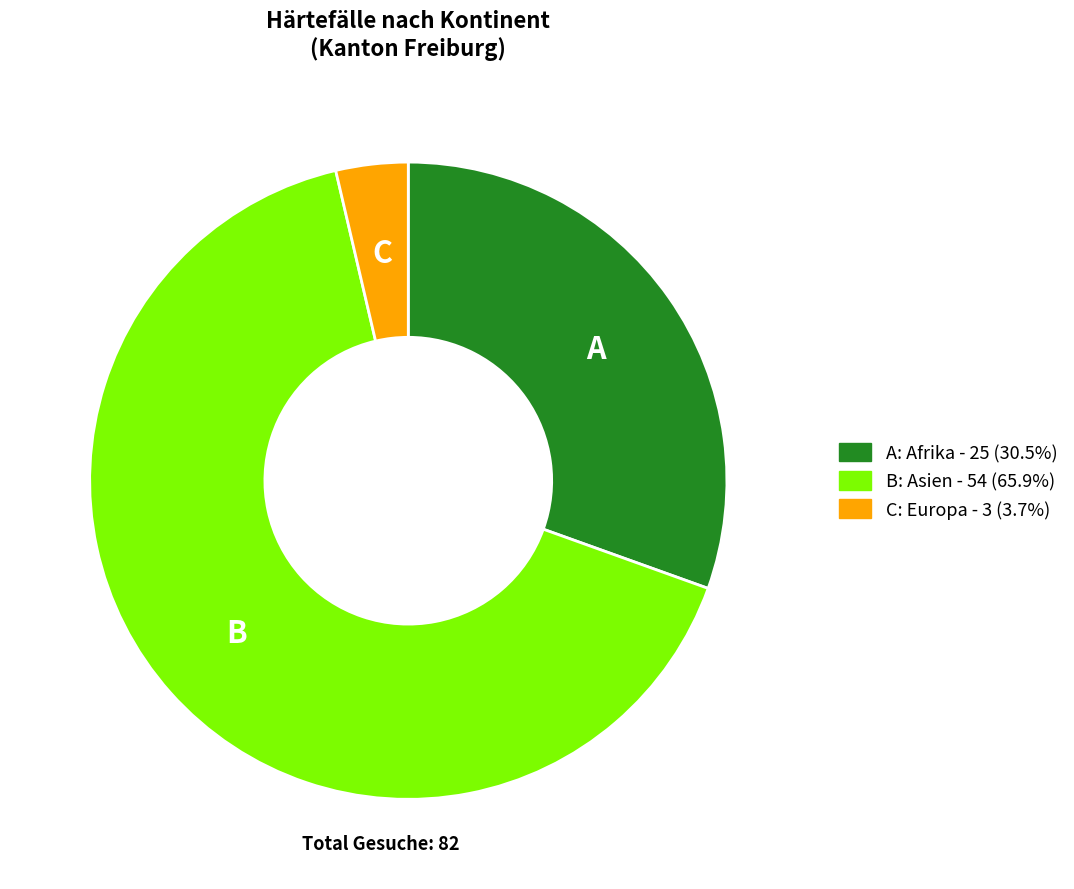

Is there any slice that represents more than half of the pie?

Yes